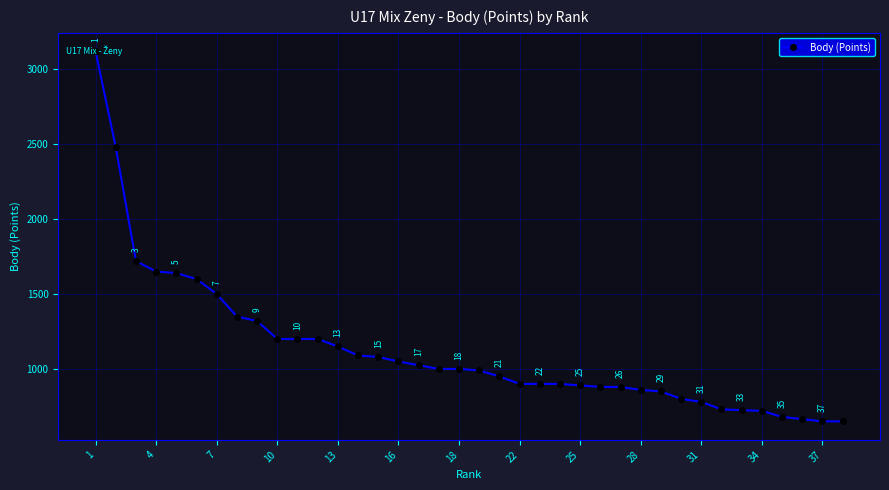

What is the average value?

1126